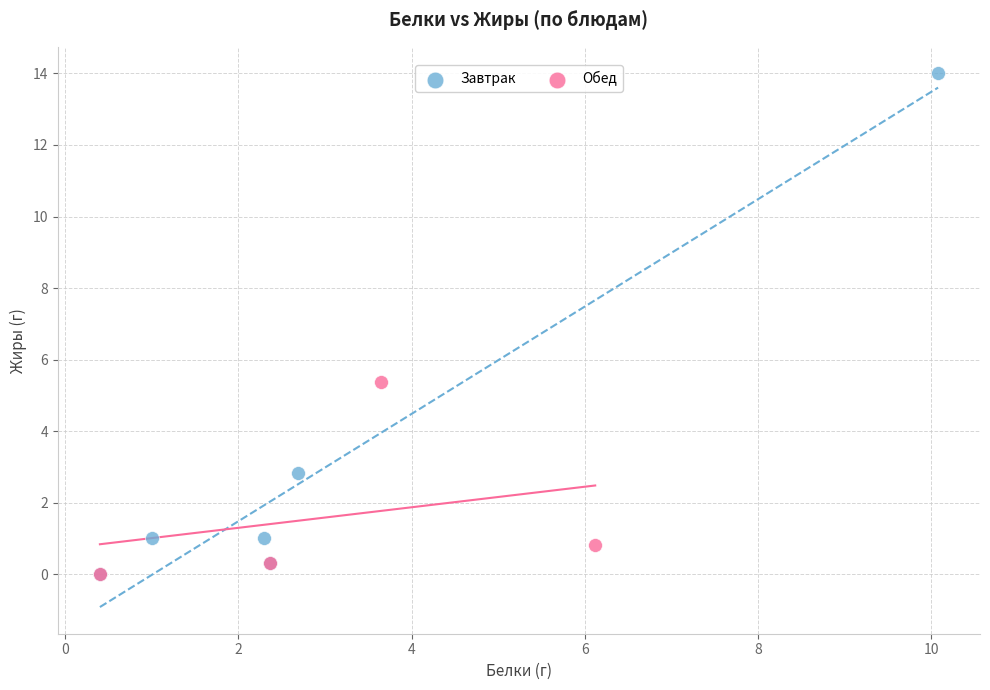

Which series has the widest spread of Y values?

Завтрак